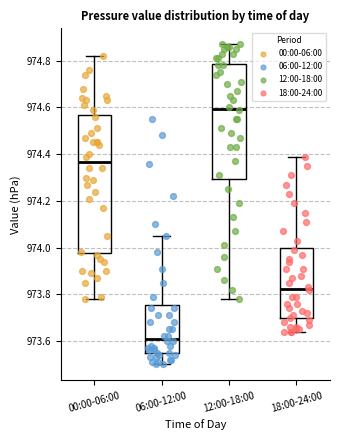

Where does the lower whisker of the box for 18:00-24:00 end on the y-axis? The values are not printed on the chart, so give them approximately, as read against the axis.

973.64